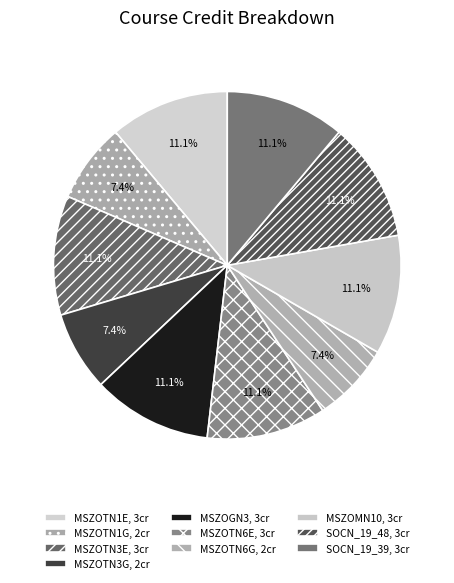

What portion of the pie excludes MSZOTN3E?

88.9%